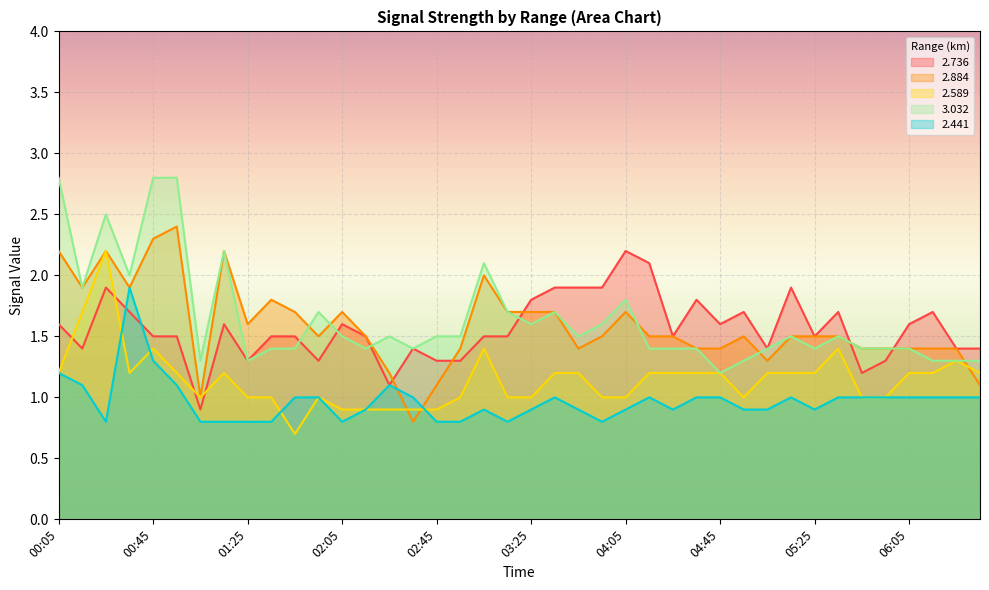

Reading right to left, extract all data points from this chart.

2.736: 1.4	1.4	1.7	1.6	1.3	1.2	1.7	1.5	1.9	1.4	1.7	1.6	1.8	1.5	2.1	2.2	1.9	1.9	1.9	1.8	1.5	1.5	1.3	1.3	1.4	1.1	1.5	1.6	1.3	1.5	1.5	1.3	1.6	0.9	1.5	1.5	1.7	1.9	1.4	1.6
2.884: 1.1	1.4	1.4	1.4	1.4	1.4	1.5	1.5	1.5	1.3	1.5	1.4	1.4	1.5	1.5	1.7	1.5	1.4	1.7	1.7	1.7	2.0	1.4	1.1	0.8	1.2	1.5	1.7	1.5	1.7	1.8	1.6	2.2	1.0	2.4	2.3	1.9	2.2	1.9	2.2
2.589: 1.2	1.3	1.2	1.2	1.0	1.0	1.4	1.2	1.2	1.2	1.0	1.2	1.2	1.2	1.2	1.0	1.0	1.2	1.2	1.0	1.0	1.4	1.0	0.9	0.9	0.9	0.9	0.9	1.0	0.7	1.0	1.0	1.2	1.0	1.2	1.4	1.2	2.2	1.7	1.2
3.032: 1.3	1.3	1.3	1.4	1.4	1.4	1.5	1.4	1.5	1.4	1.3	1.2	1.4	1.4	1.4	1.8	1.6	1.5	1.7	1.6	1.7	2.1	1.5	1.5	1.4	1.5	1.4	1.5	1.7	1.4	1.4	1.3	2.2	1.3	2.8	2.8	2.0	2.5	1.9	2.8
2.441: 1.0	1.0	1.0	1.0	1.0	1.0	1.0	0.9	1.0	0.9	0.9	1.0	1.0	0.9	1.0	0.9	0.8	0.9	1.0	0.9	0.8	0.9	0.8	0.8	1.0	1.1	0.9	0.8	1.0	1.0	0.8	0.8	0.8	0.8	1.1	1.3	1.9	0.8	1.1	1.2